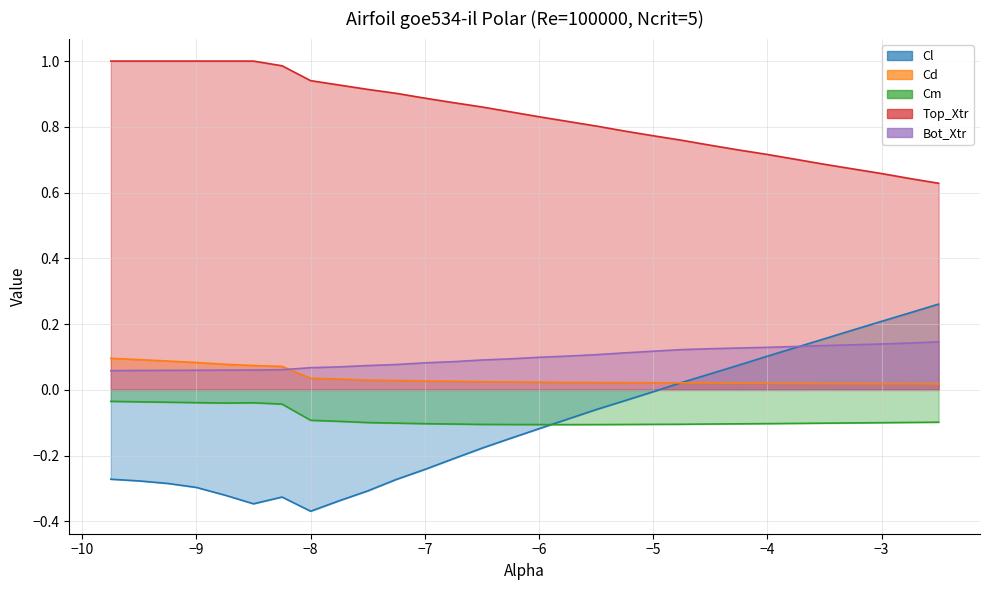

What is the difference between the maximum and minimum values in the Cl series?

0.6